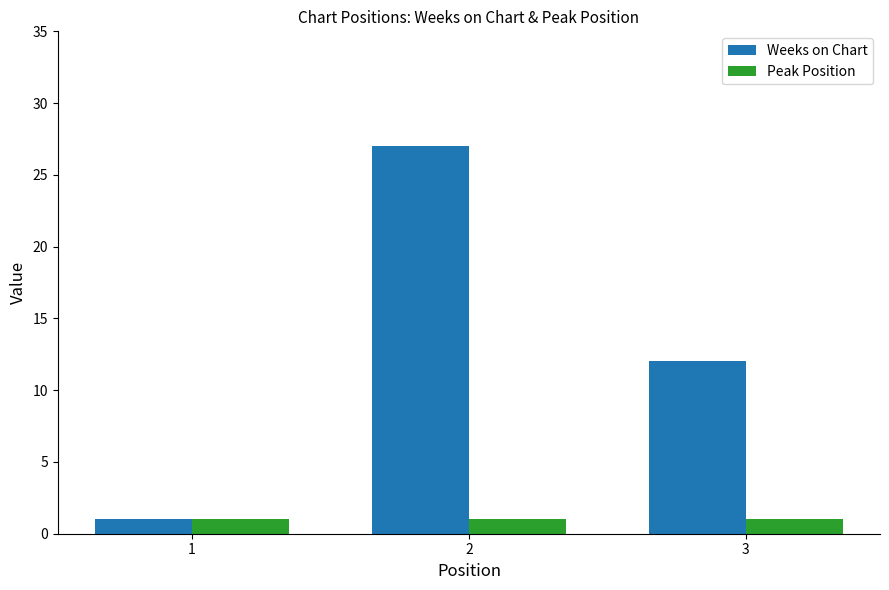

What is the average value of the Peak Position series?

1